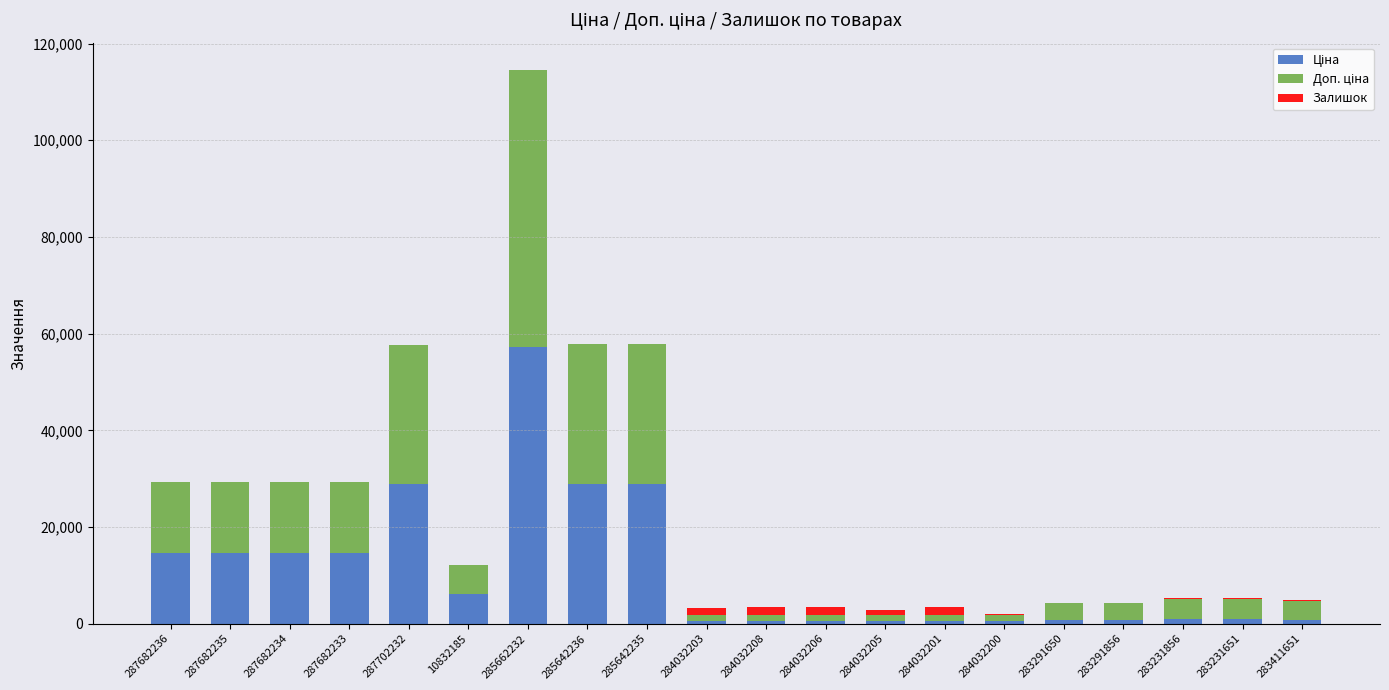

At which category is the sum across all series the highest?

285662232